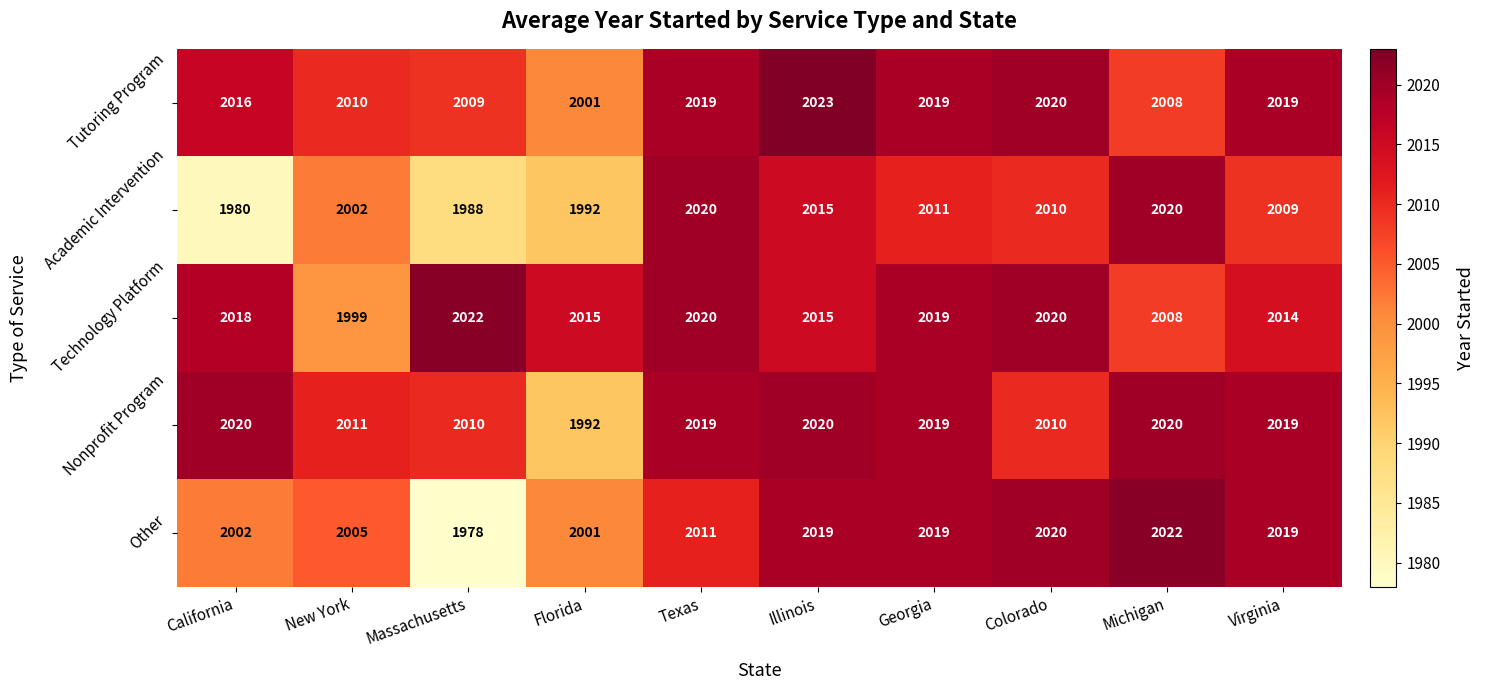

Which series has the widest spread of values?

Other